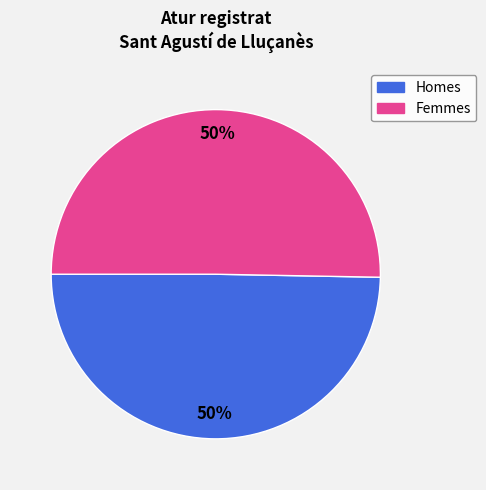

How many segments does this pie chart have?

2